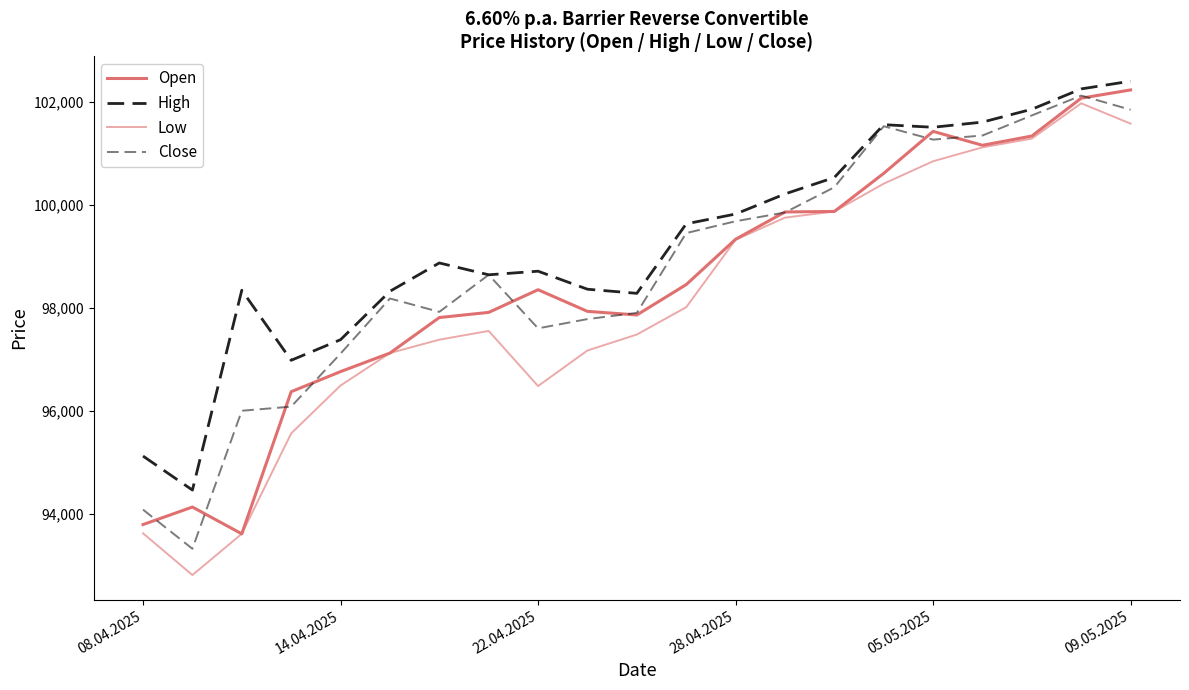

Where does the High series first go above 98870?

11